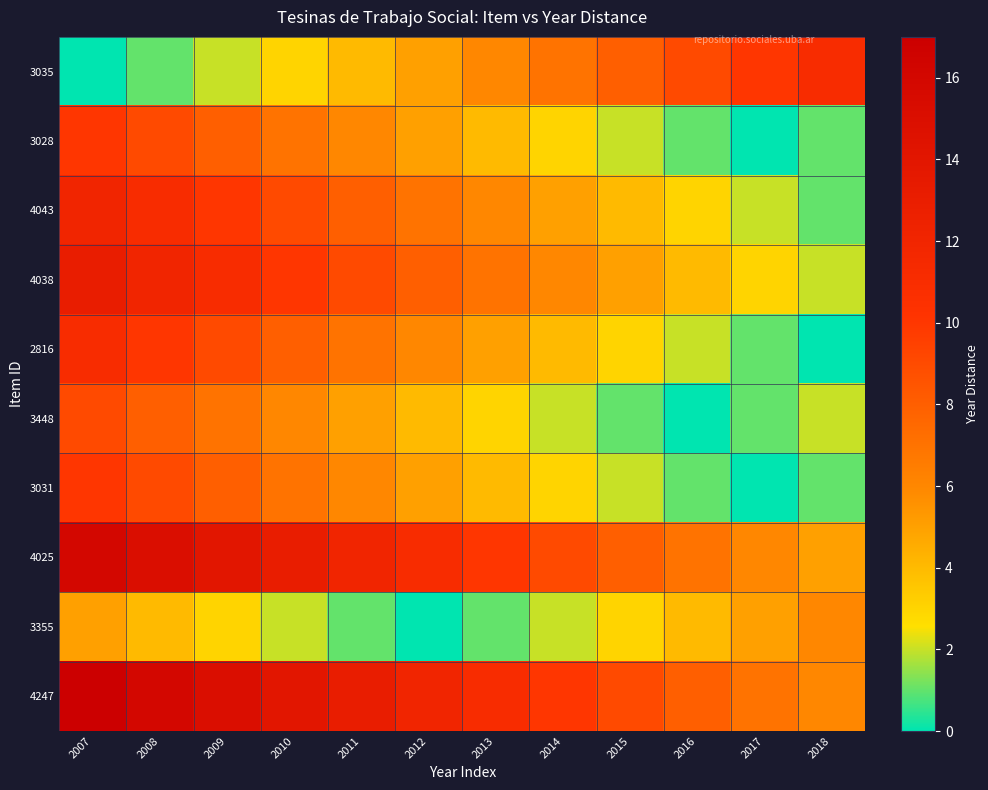

Reading right to left, extract all data points from this chart.

3035: 2018=11	2017=10	2016=9	2015=8	2014=7	2013=6	2012=5	2011=4	2010=3	2009=2	2008=1	2007=0
3028: 2018=1	2017=0	2016=1	2015=2	2014=3	2013=4	2012=5	2011=6	2010=7	2009=8	2008=9	2007=10
4043: 2018=1	2017=2	2016=3	2015=4	2014=5	2013=6	2012=7	2011=8	2010=9	2009=10	2008=11	2007=12
4038: 2018=2	2017=3	2016=4	2015=5	2014=6	2013=7	2012=8	2011=9	2010=10	2009=11	2008=12	2007=13
2816: 2018=0	2017=1	2016=2	2015=3	2014=4	2013=5	2012=6	2011=7	2010=8	2009=9	2008=10	2007=11
3448: 2018=2	2017=1	2016=0	2015=1	2014=2	2013=3	2012=4	2011=5	2010=6	2009=7	2008=8	2007=9
3031: 2018=1	2017=0	2016=1	2015=2	2014=3	2013=4	2012=5	2011=6	2010=7	2009=8	2008=9	2007=10
4025: 2018=5	2017=6	2016=7	2015=8	2014=9	2013=10	2012=11	2011=12	2010=13	2009=14	2008=15	2007=16
3355: 2018=6	2017=5	2016=4	2015=3	2014=2	2013=1	2012=0	2011=1	2010=2	2009=3	2008=4	2007=5
4247: 2018=6	2017=7	2016=8	2015=9	2014=10	2013=11	2012=12	2011=13	2010=14	2009=15	2008=16	2007=17